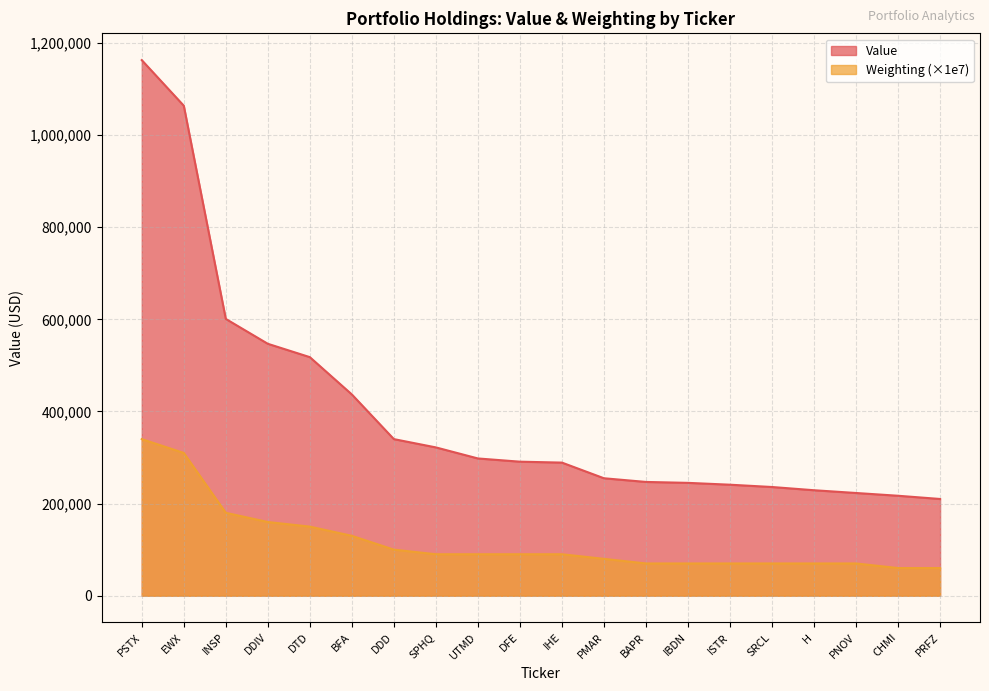

True or false: Weighting and Value cross at least once.

False